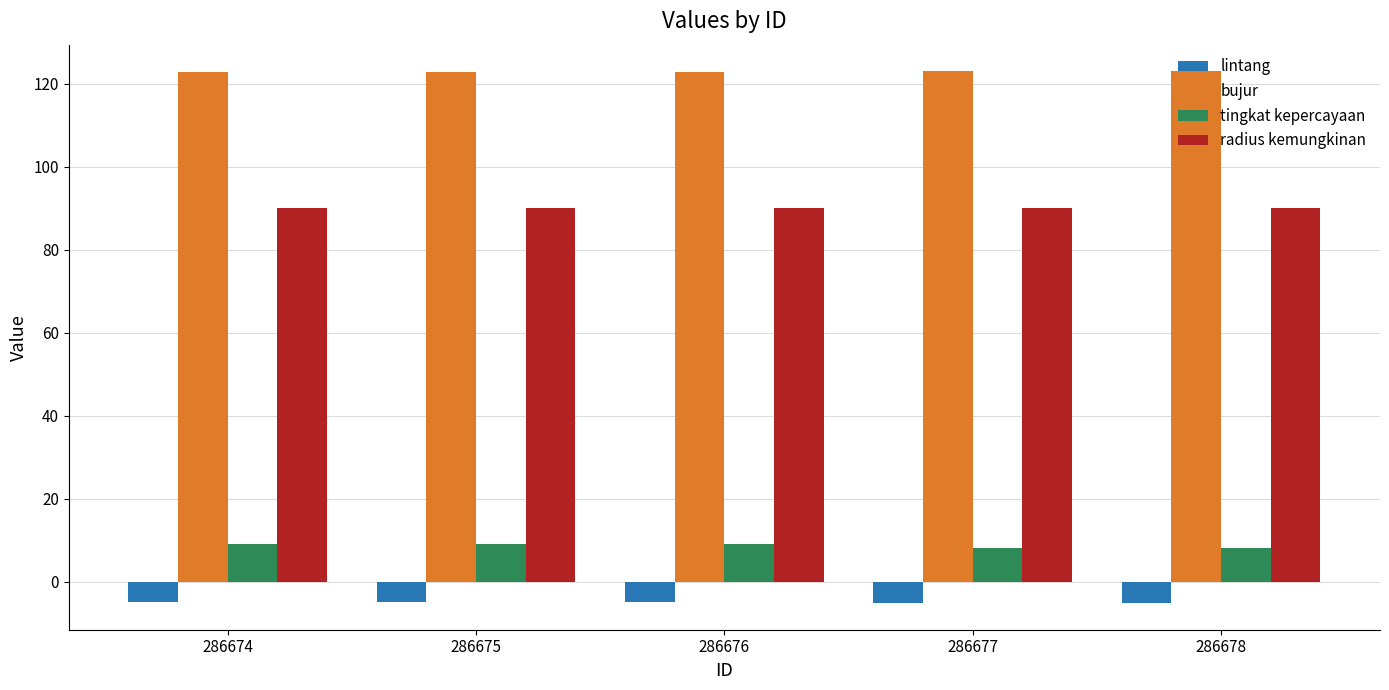

Is it true that bujur equals 123.0 at 286677?

True